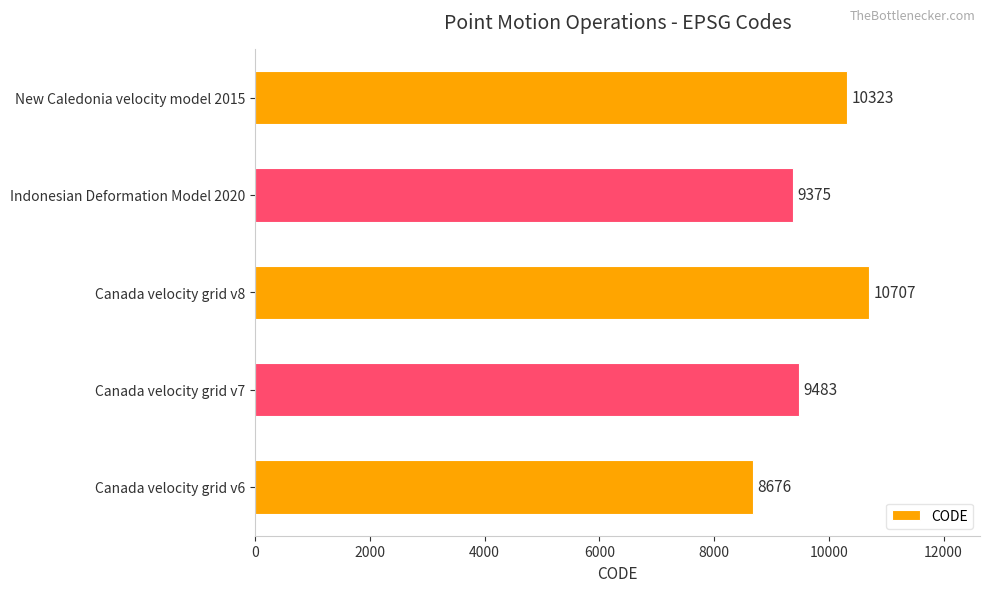

At which label is the value closest to 9691?

Canada velocity grid v7